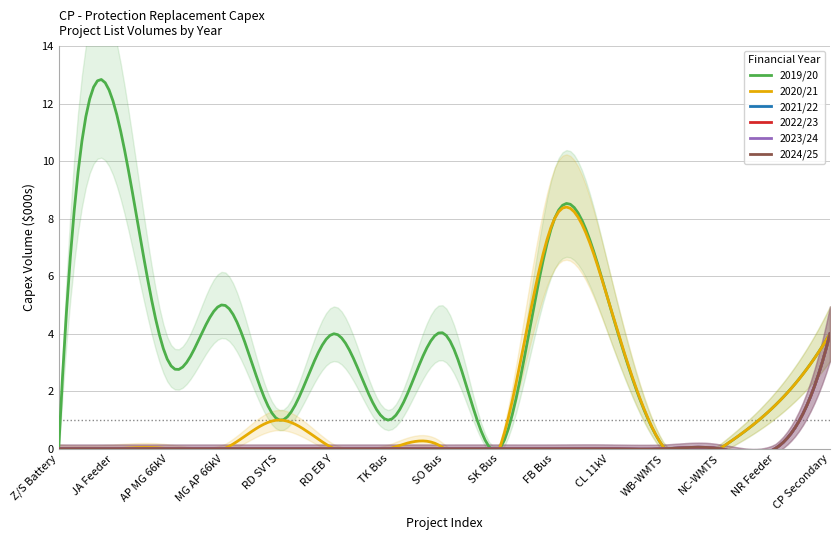

How many 2023/24 values are between 0 and 1?

14